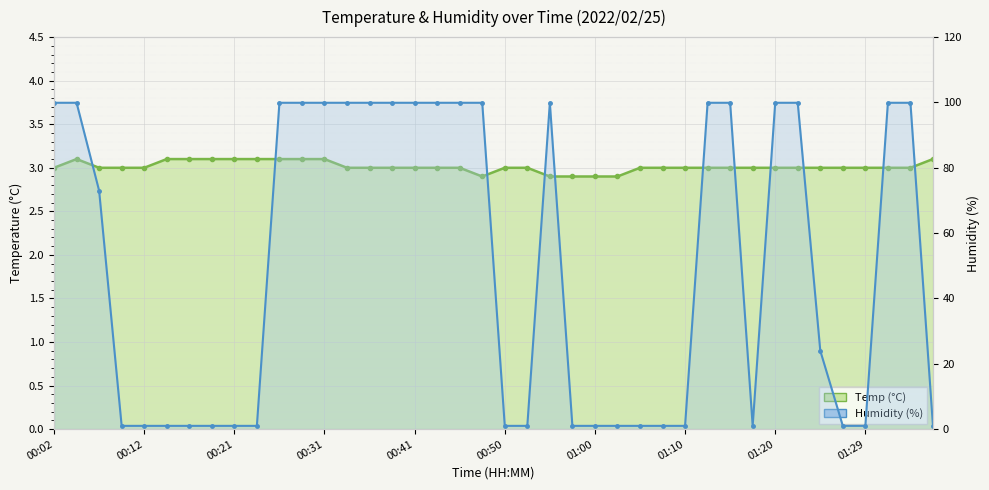

Rank the categories by value from highest to lowest.

00:04, 00:14, 00:16, 00:19, 00:21, 00:24, 00:26, 00:29, 00:31, 01:37, 00:02, 00:07, 00:09, 00:12, 00:33, 00:36, 00:38, 00:41, 00:43, 00:46, 00:50, 00:53, 01:05, 01:07, 01:10, 01:12, 01:15, 01:17, 01:20, 01:22, 01:24, 01:27, 01:29, 01:32, 01:34, 00:48, 00:55, 00:58, 01:00, 01:03